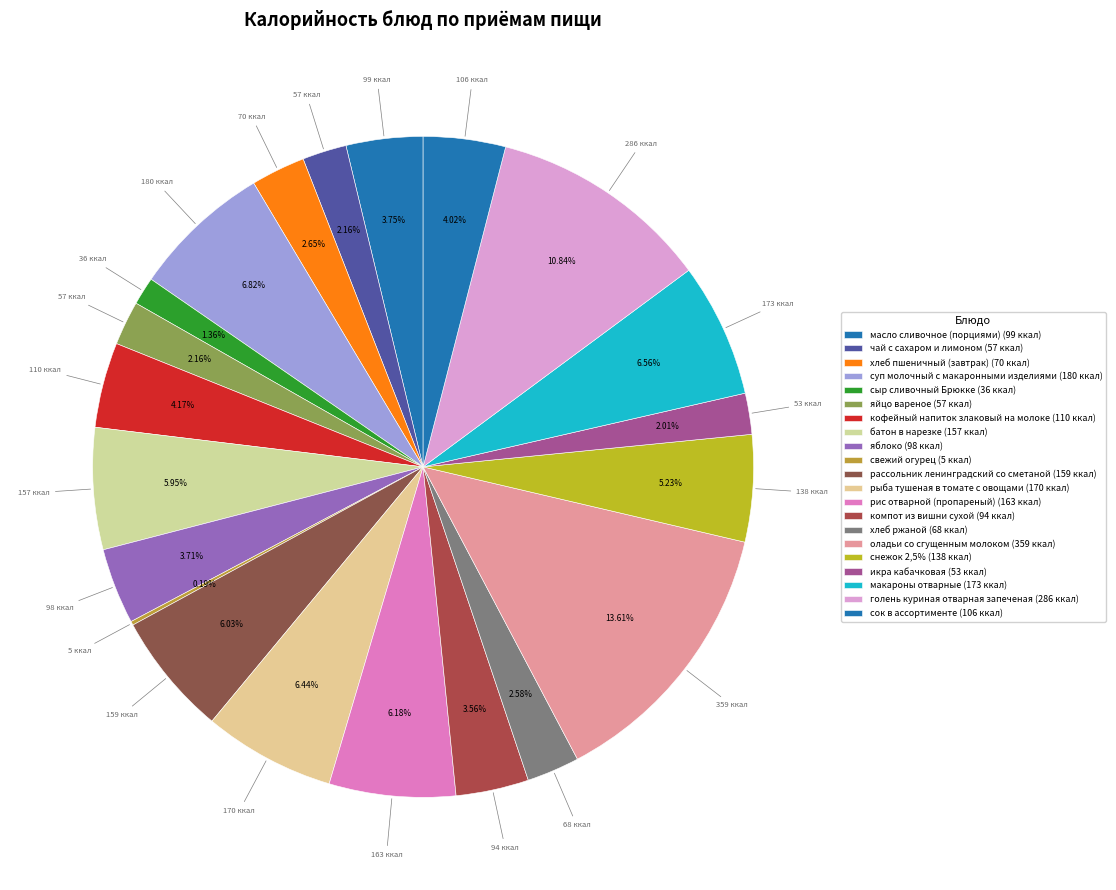

Which slice is the largest?

оладьи со сгущенным молоком